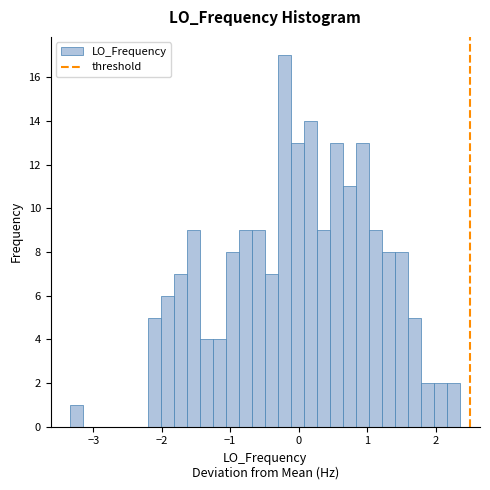

Around what value on the x-axis is the tallest bar? Give the approximate position of its centre, as read against the axis.

-0.2